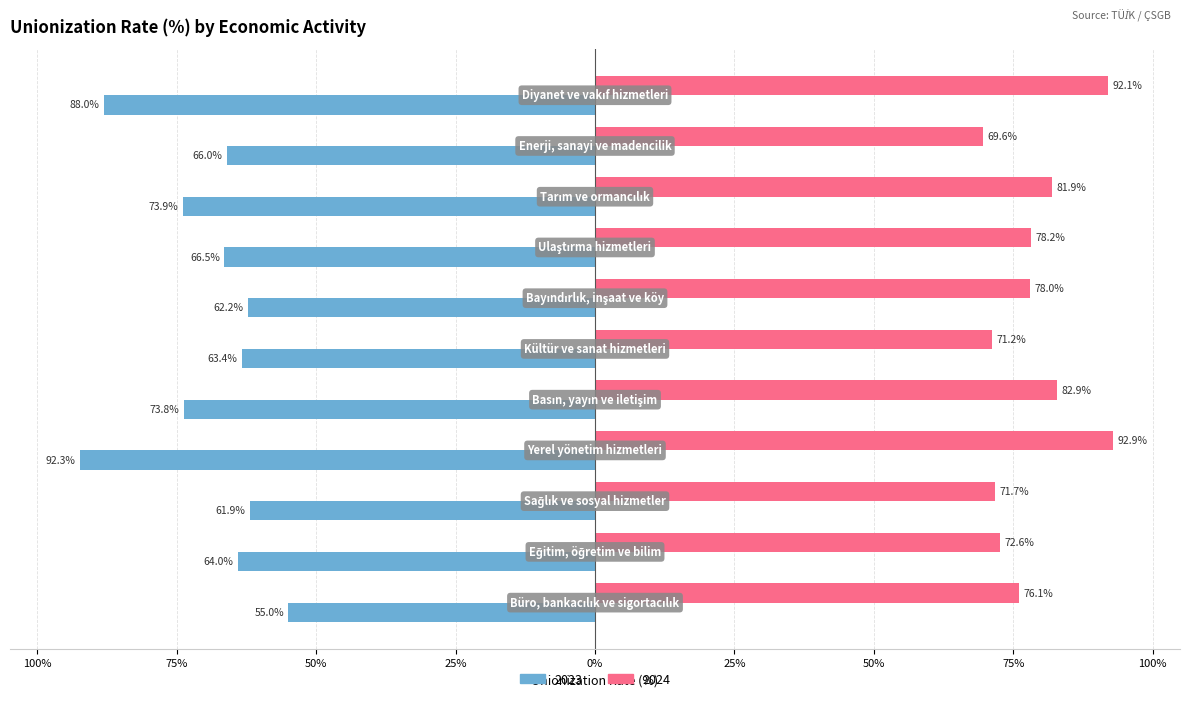

What are all the series names shown in the legend?

2023, 2024